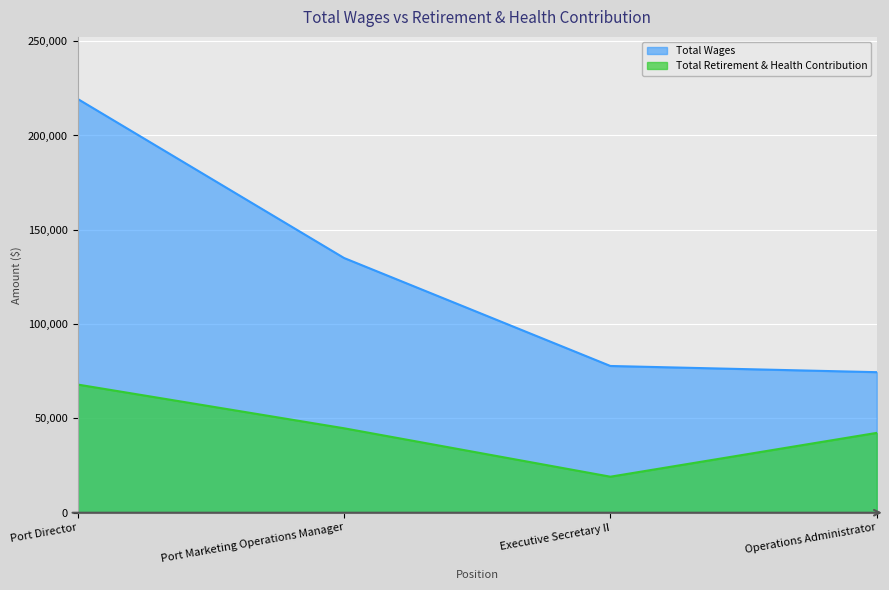

How many series are shown in this chart?

2